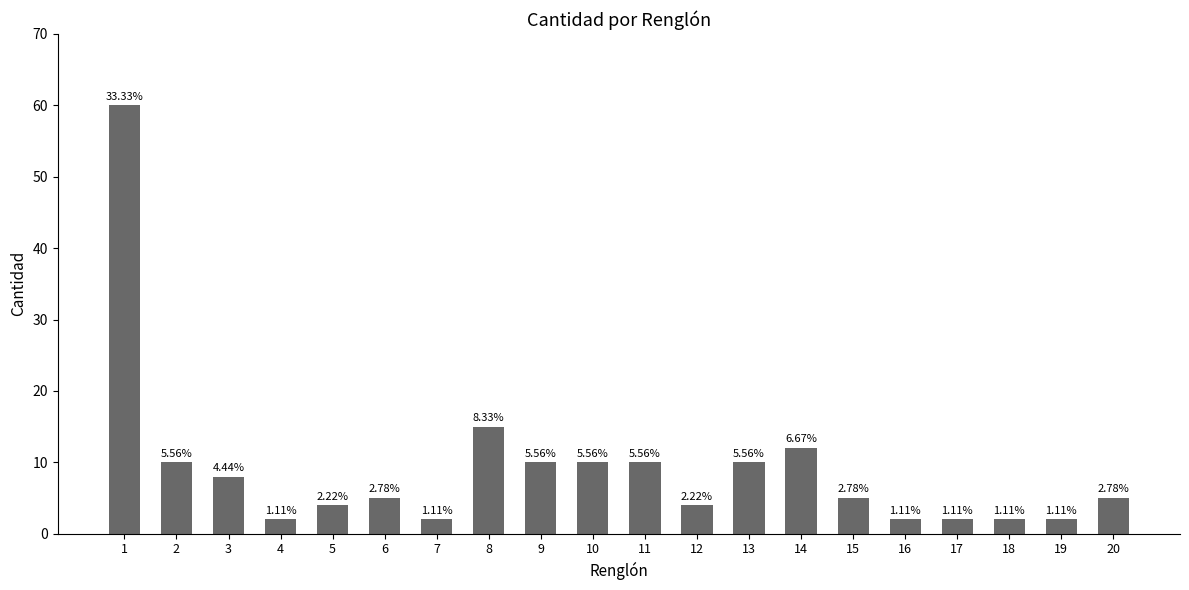

What is the change in value from 4 to 14?

+10